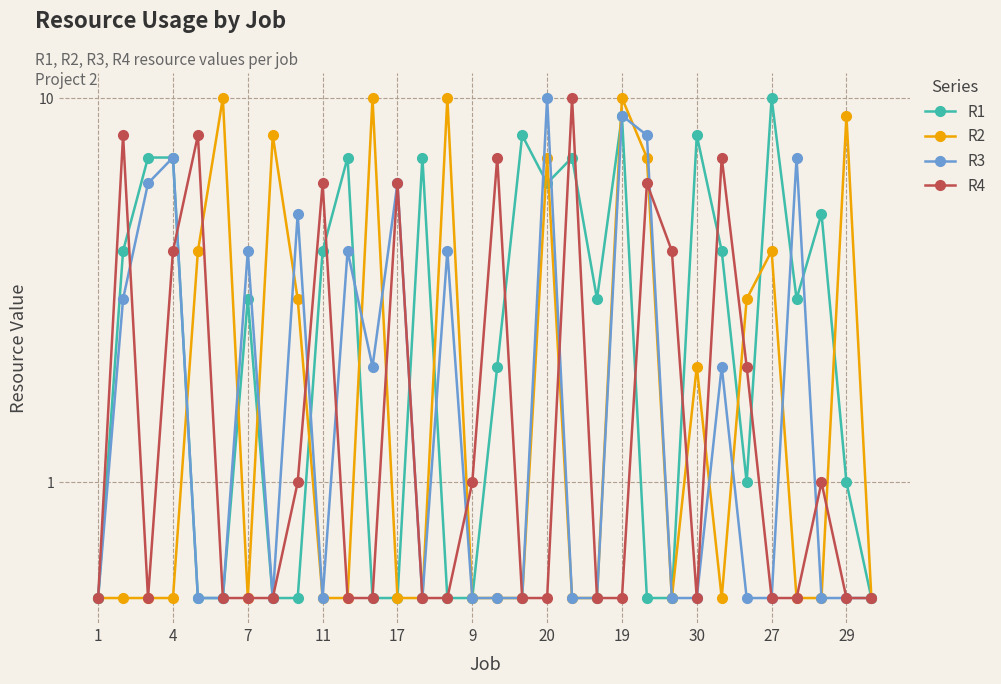

Which category has the highest value across all series?

27